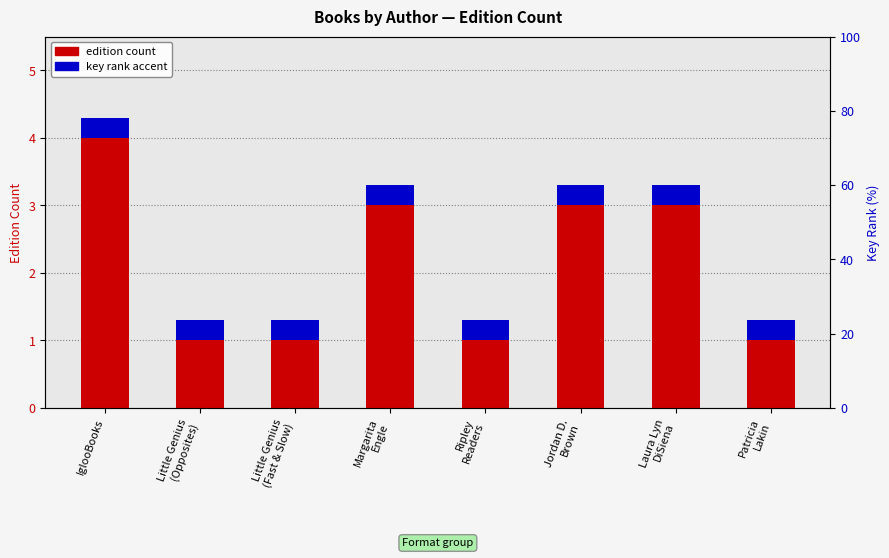

Between Little Genius
(Fast & Slow) and Ripley
Readers, which is larger?

Little Genius
(Fast & Slow)